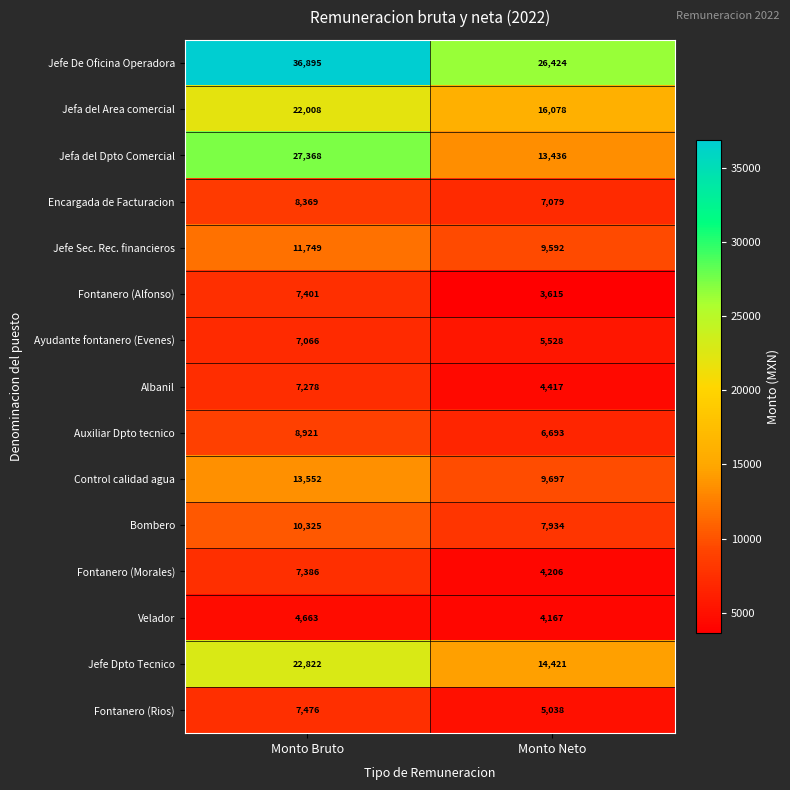

At how many categories does at least one series exceed 27512?

1